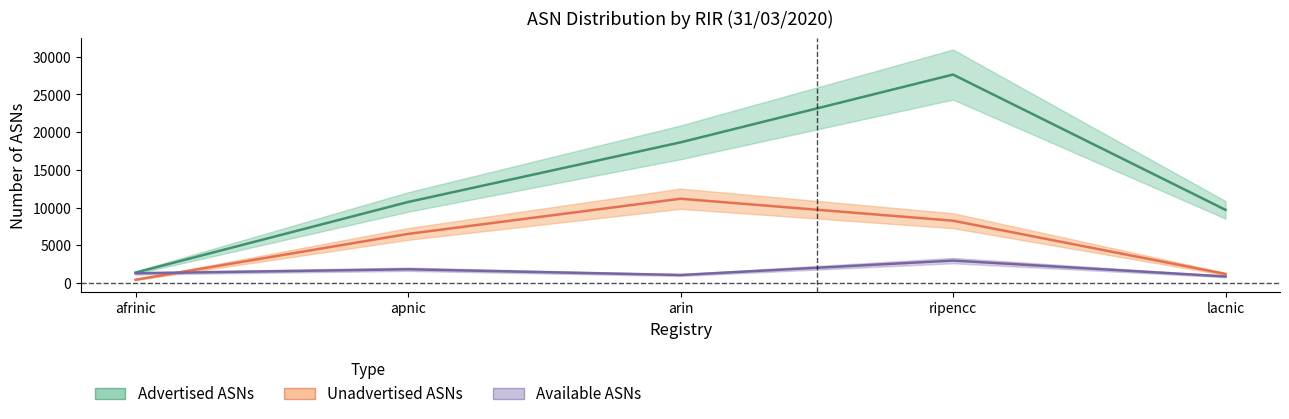

Which series changed the most between afrinic and arin?

Advertised ASNs